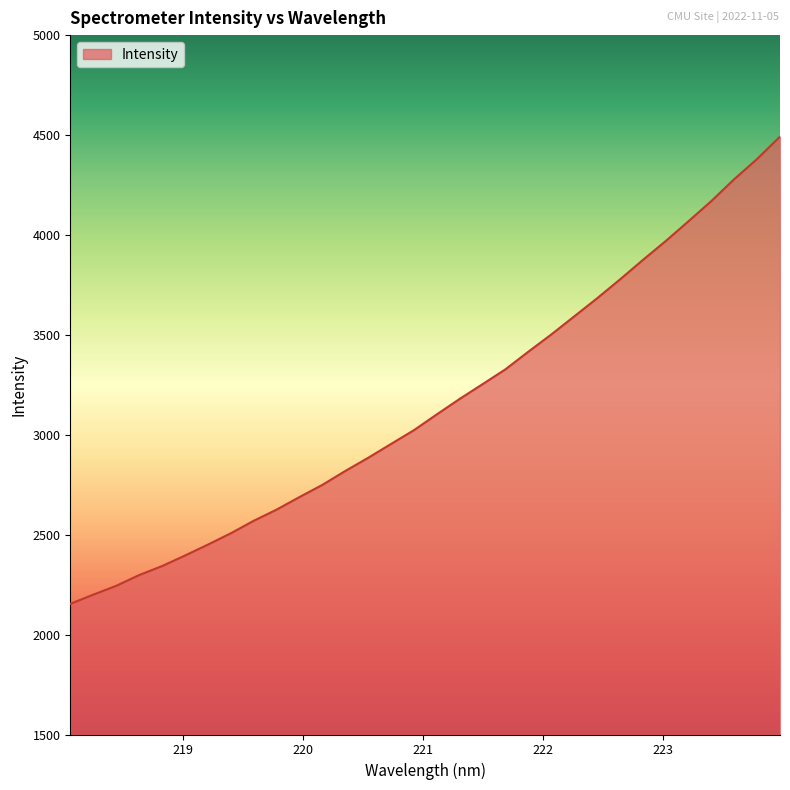

What is the smallest value displayed?

2153.8